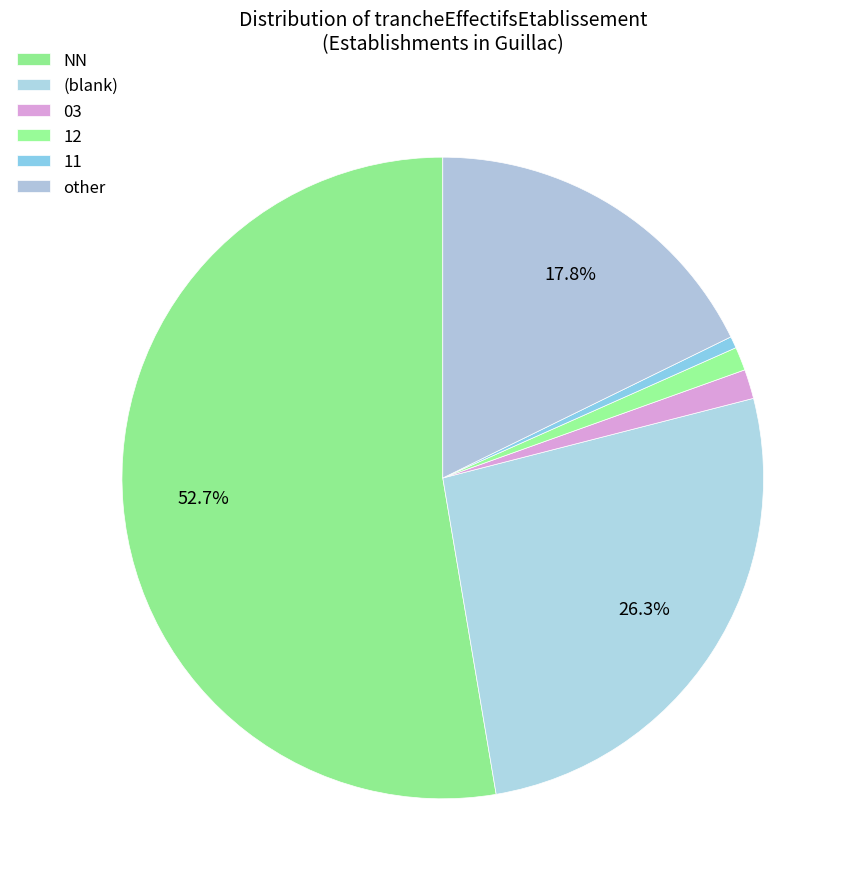

The 03 slice represents 8% of the pie. True or false?

False